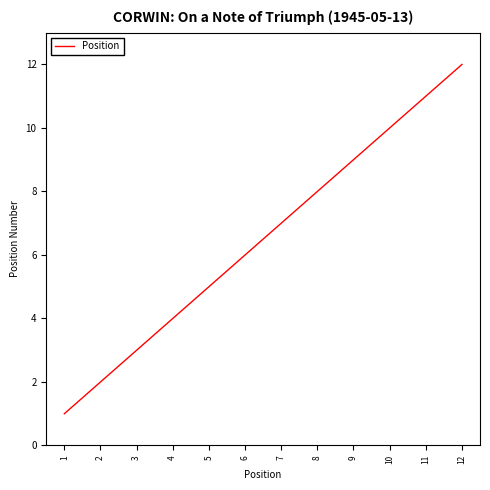

Reading right to left, what are all the values shown in this chart?

12	11	10	9	8	7	6	5	4	3	2	1